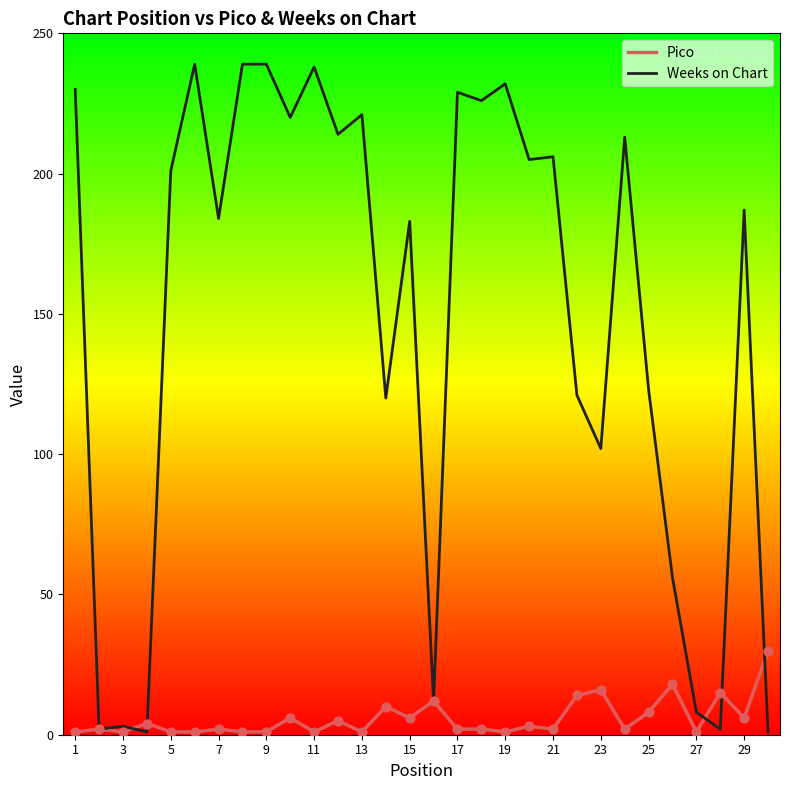

What are all the series names shown in the legend?

Pico, Weeks on Chart